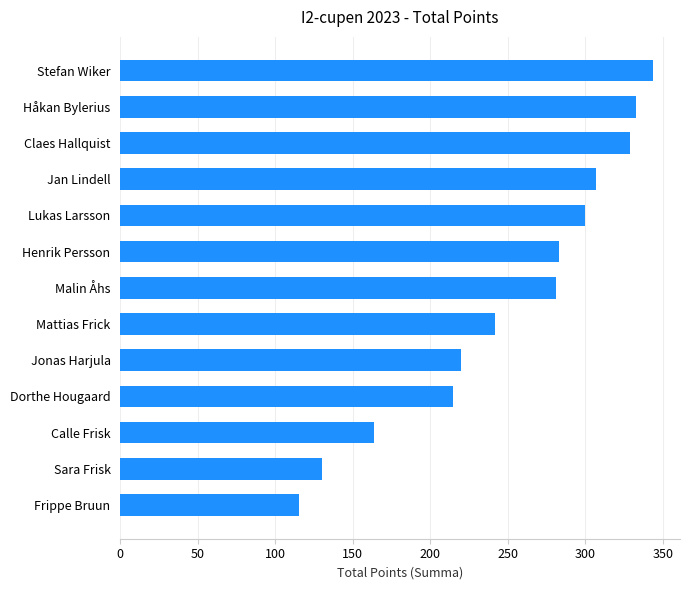

What value does the data have at Jonas Harjula?

220